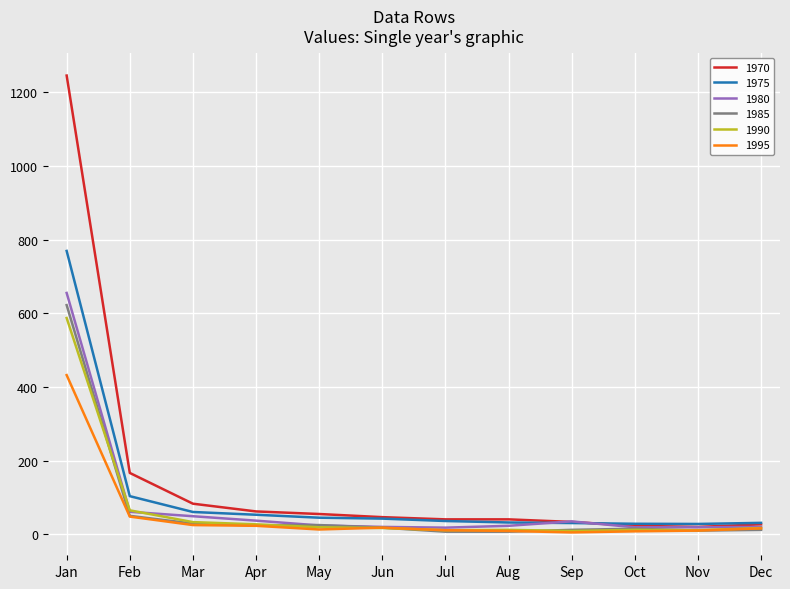

Where is 1980 nearest to the value 336?

Feb